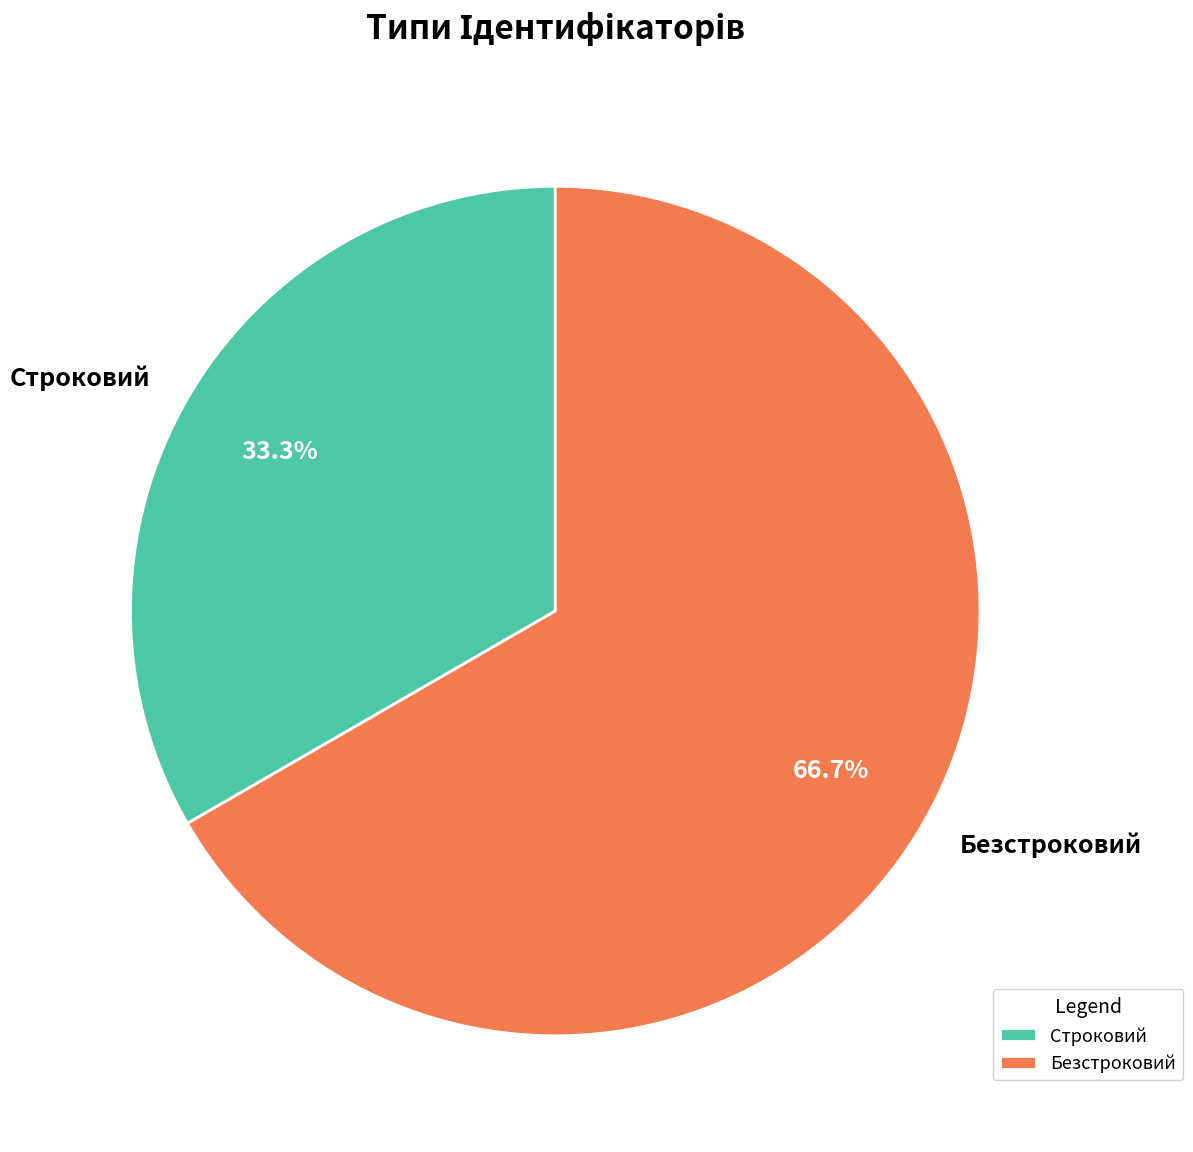

True or false: Строковий accounts for 24% of the total.

False